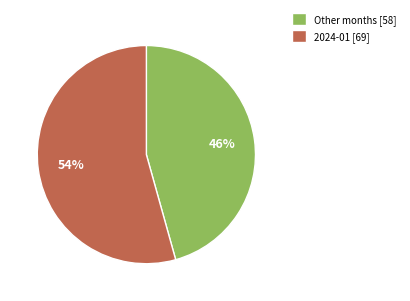

Rank the categories by value from lowest to highest.

Other months [58], 2024-01 [69]